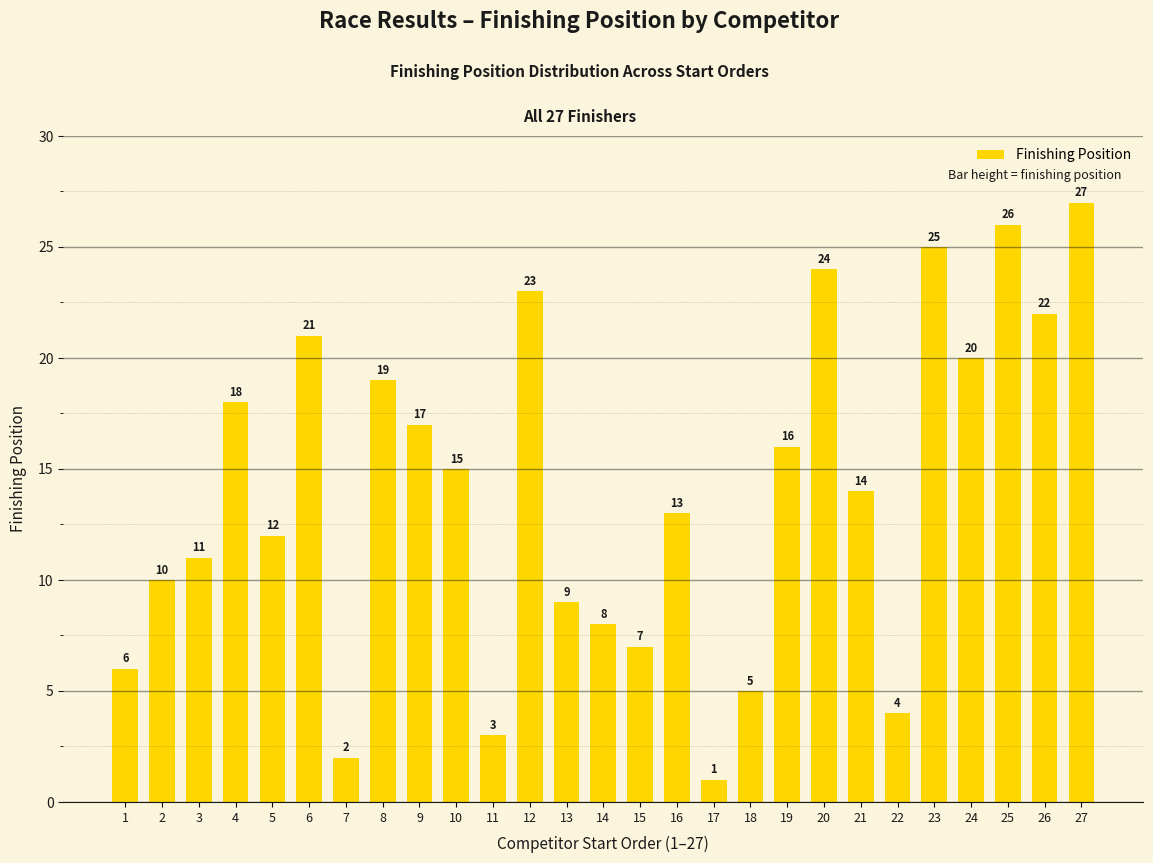

The value at 10 is 25. True or false?

False